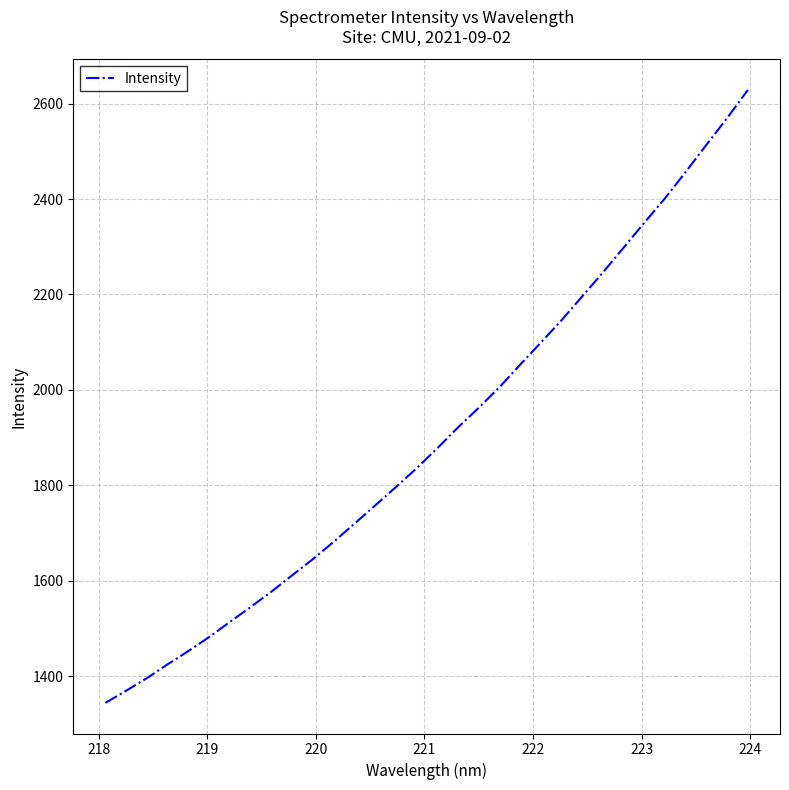

What is the average value?

1902.3